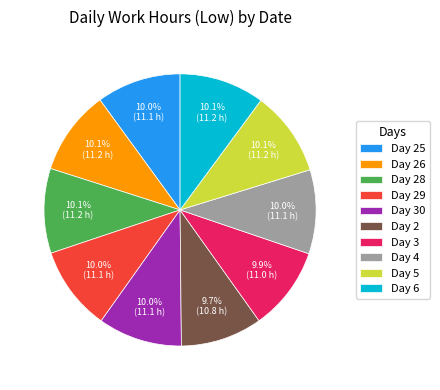

Combined, what portion of the pie is Day 5 and Day 3?

20.0%